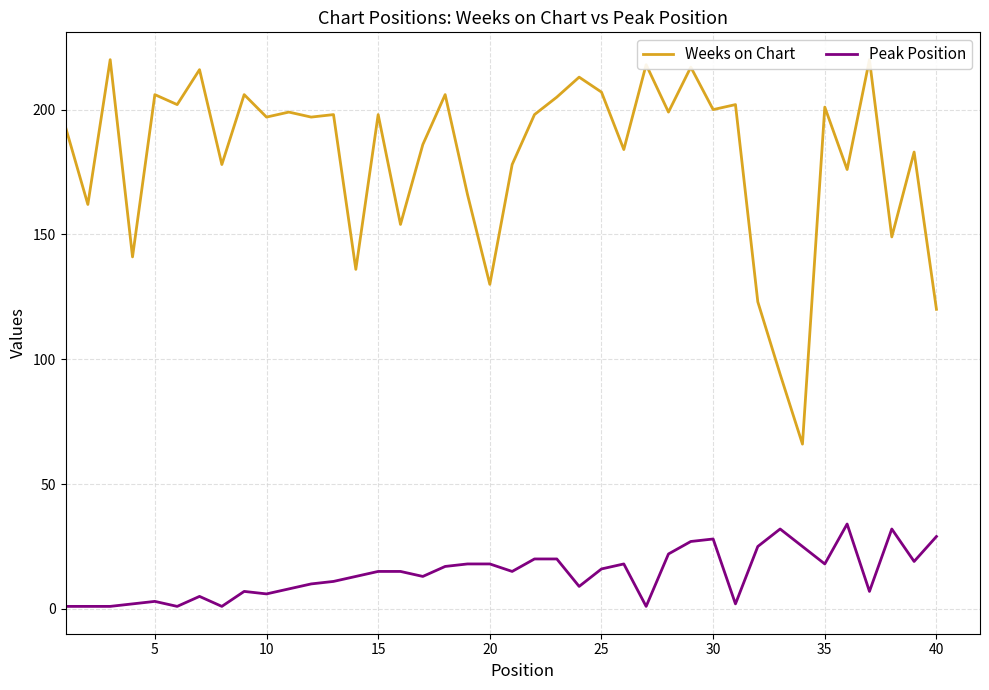

Which series has the largest total across all categories?

Weeks on Chart